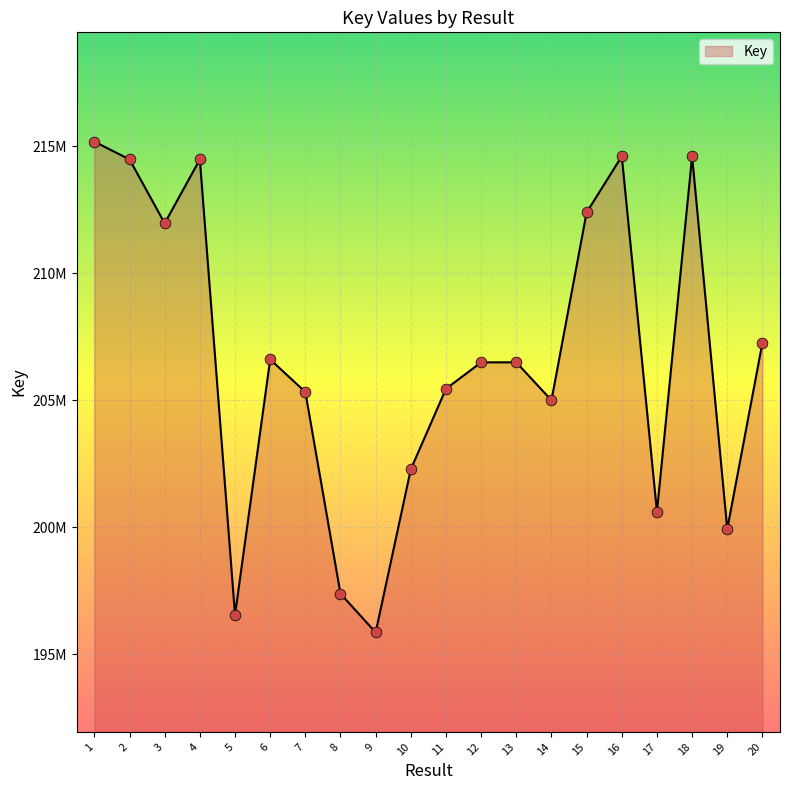

Between 16 and 17, which is larger?

16